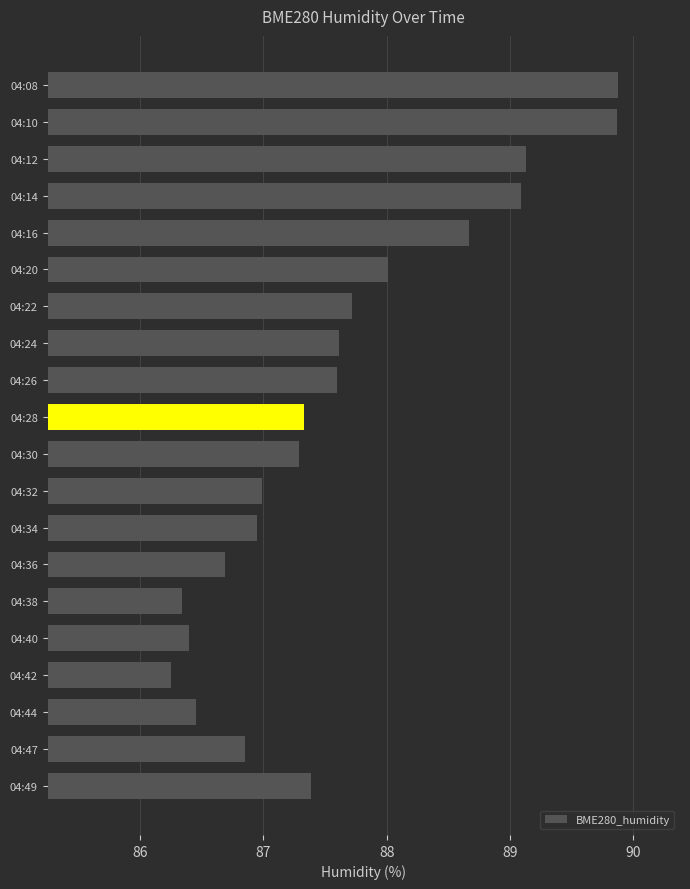

What is the value of the 15th bar from the top?

86.3